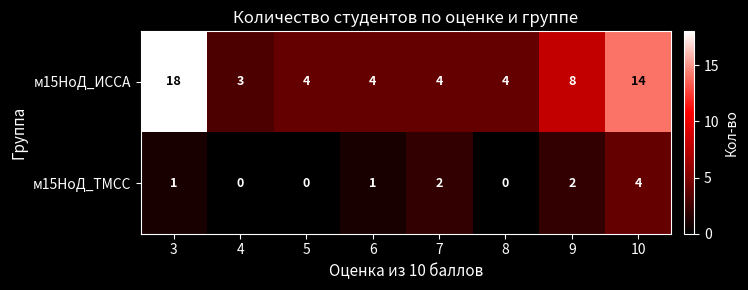

What is the difference between the second highest and minimum values in the м15НоД_ИССА series?

11